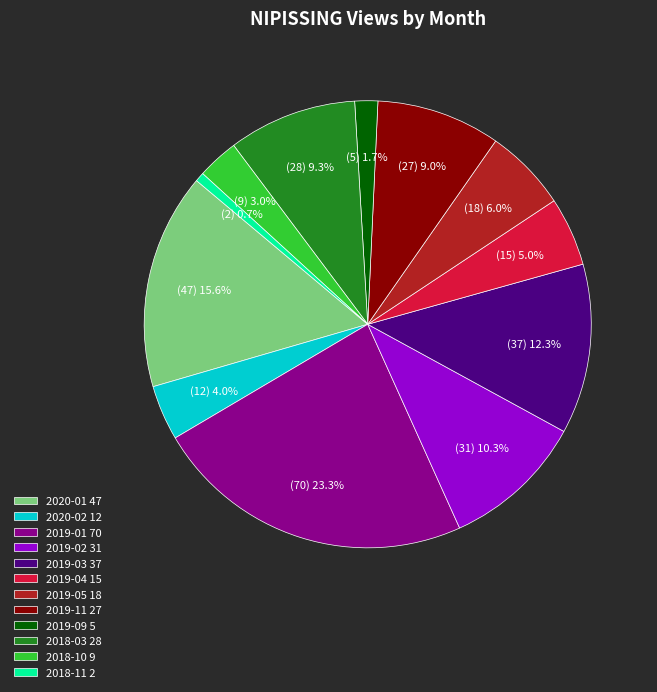

What percentage is NOT represented by 2018-10?

97.0%